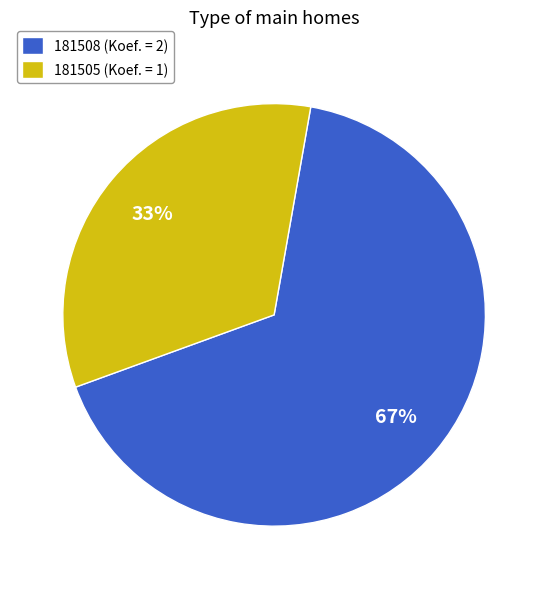

Is it true that 181505 is 33% of the pie?

True